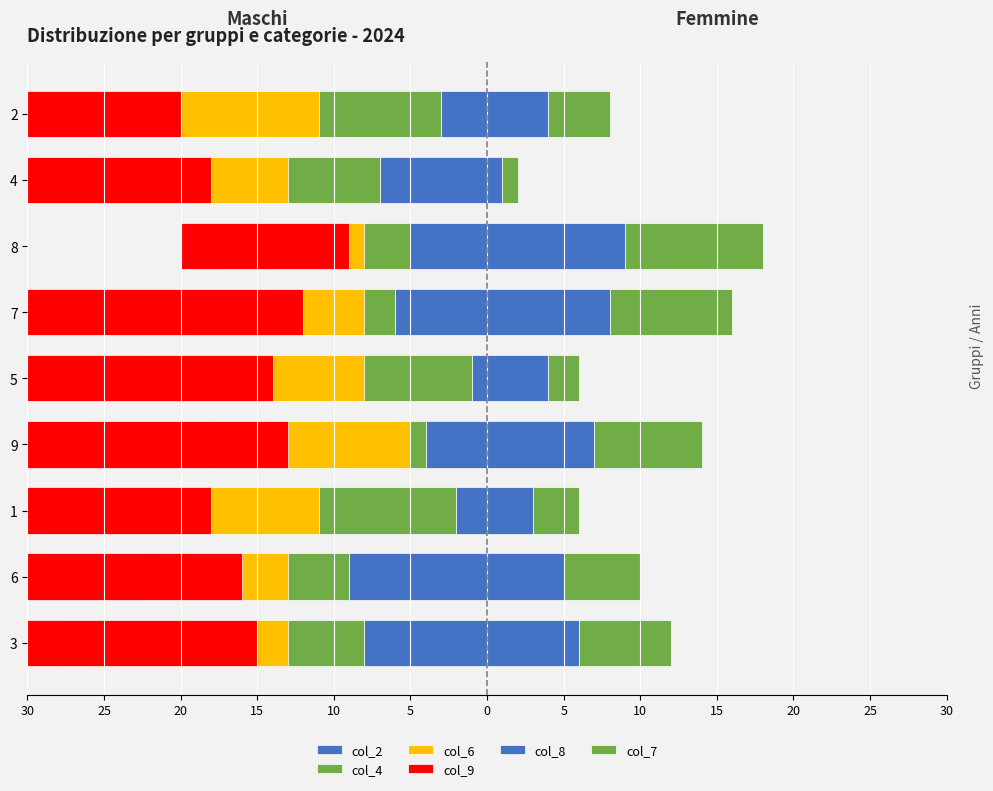

At how many categories does at least one series exceed -13?

9